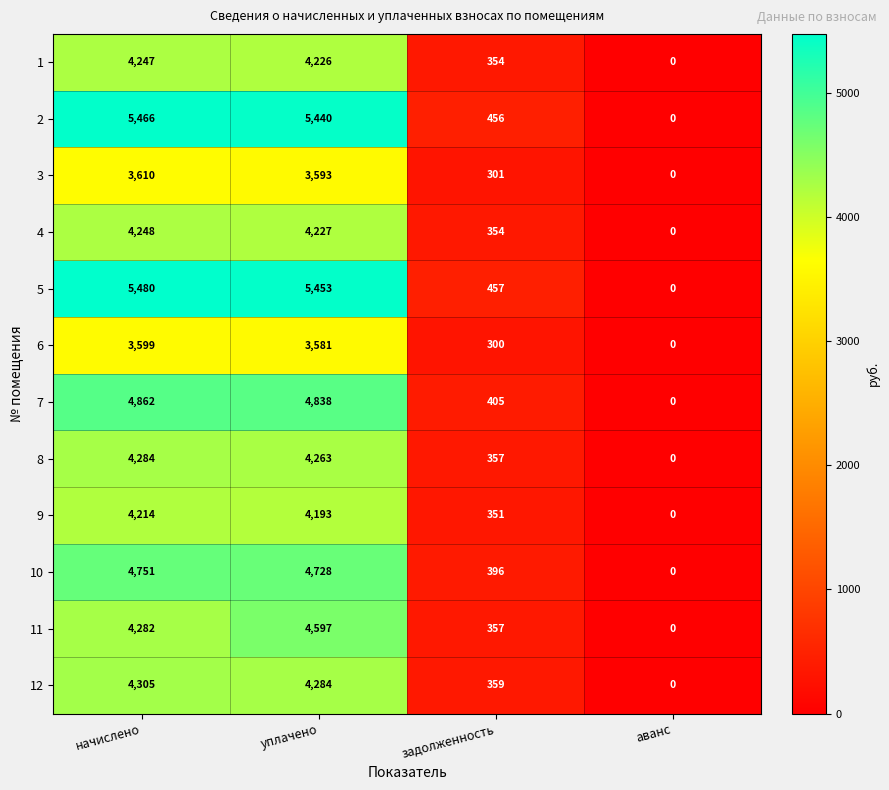

What is the difference between the 1 values at уплачено and начислено?

21